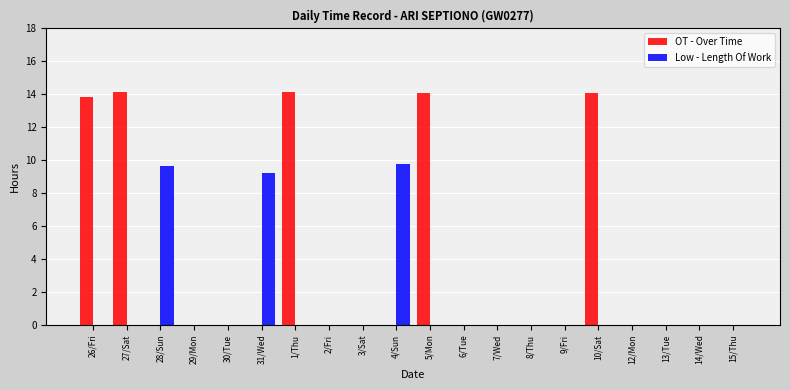

What is the sum of all Low - Length Of Work values?

28.6